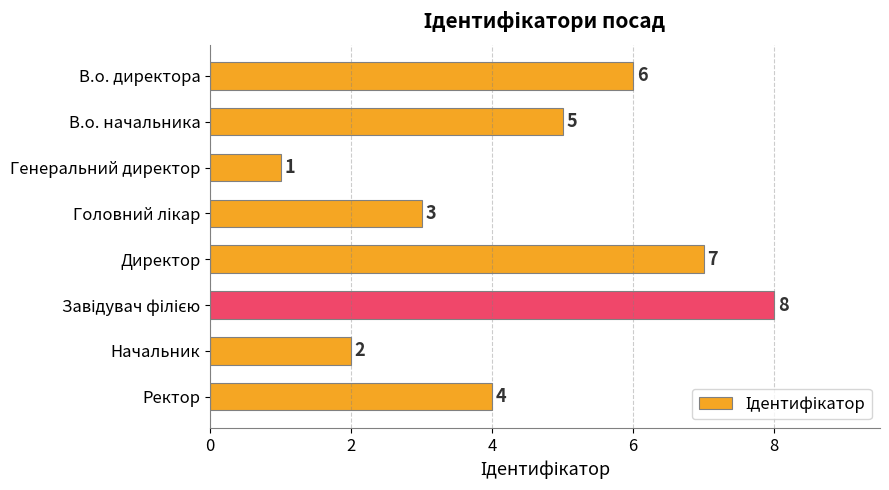

What is the change in value from В.о. начальника to Директор?

+2